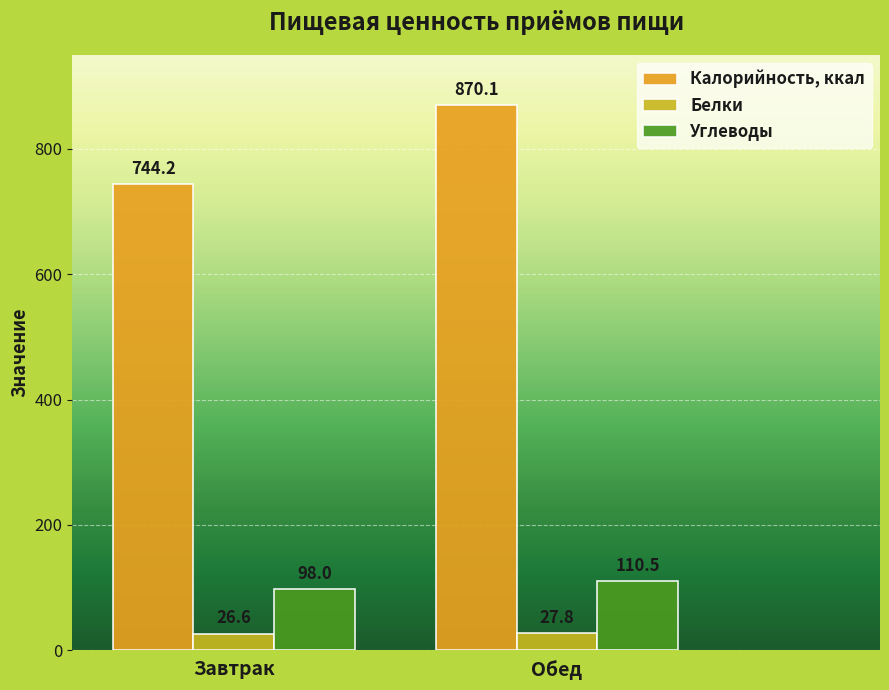

At which label does Калорийность, ккал first exceed 870?

Обед